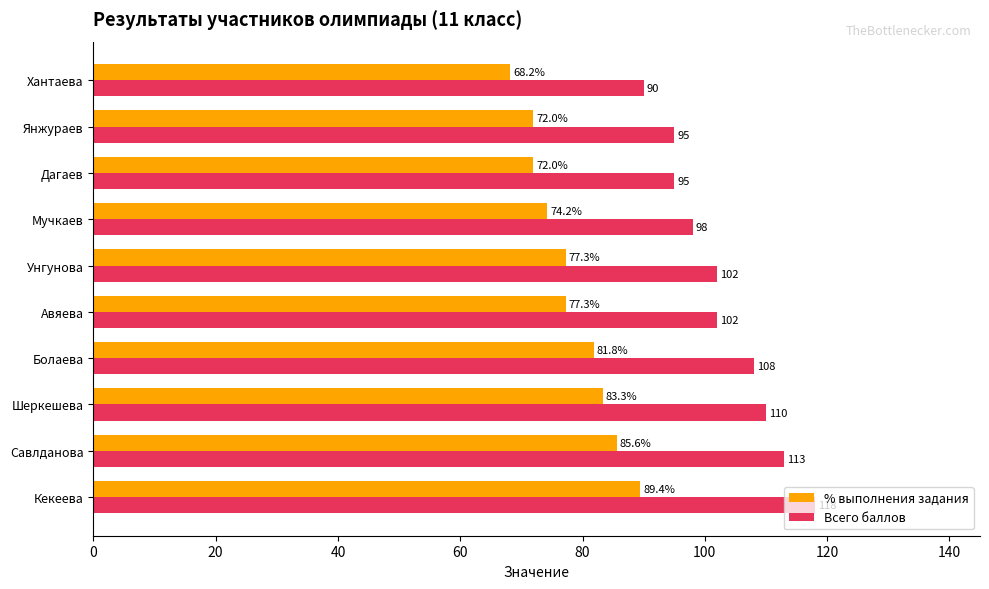

Rank the series by their maximum value, from lowest to highest.

% выполнения задания, Всего баллов